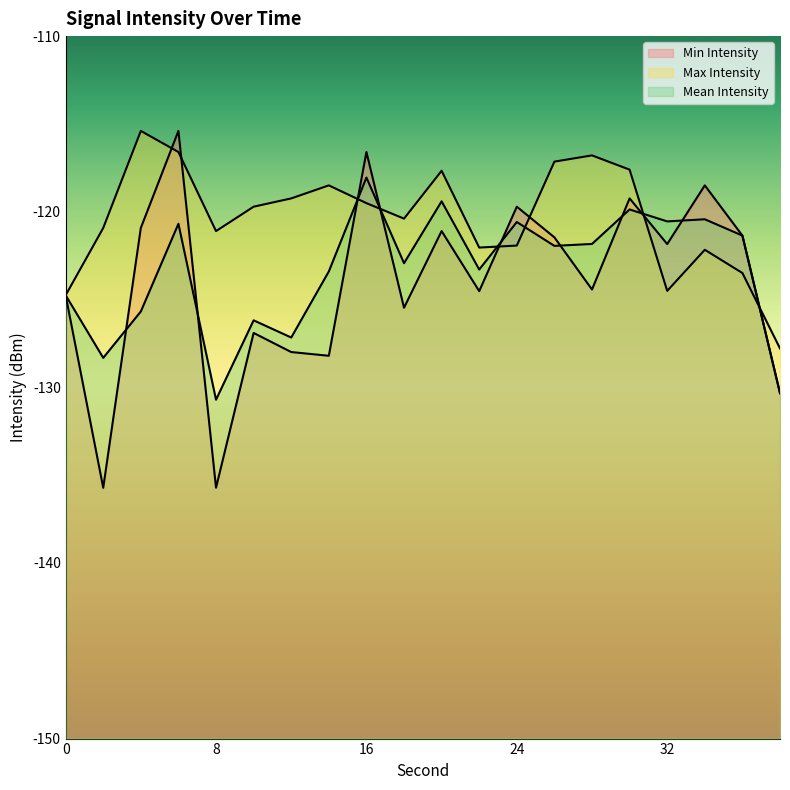

What is the sum of the Max Intensity values at 20 and 22?

-239.7